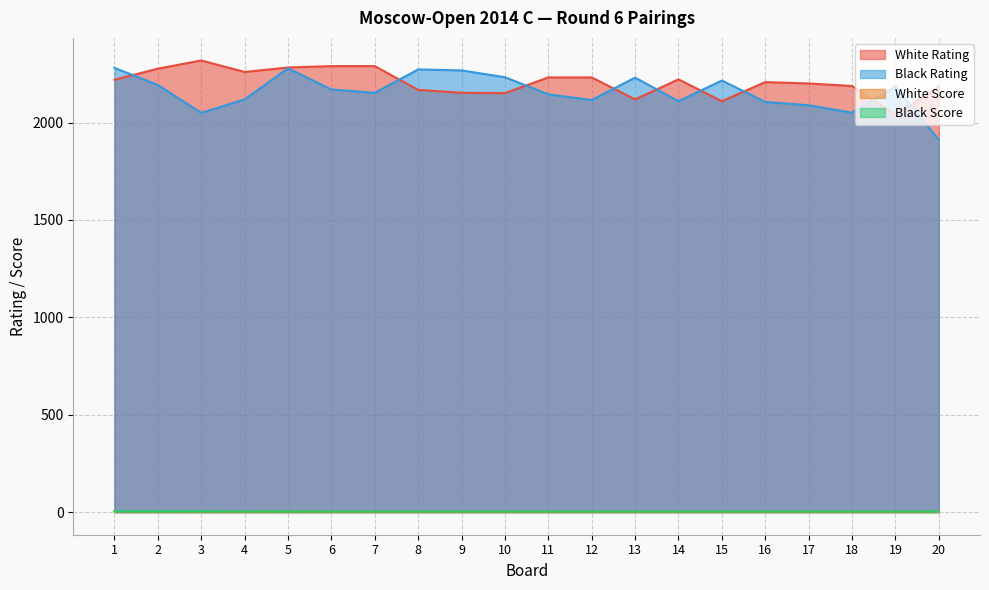

Which series has the widest spread of values?

Black Rating